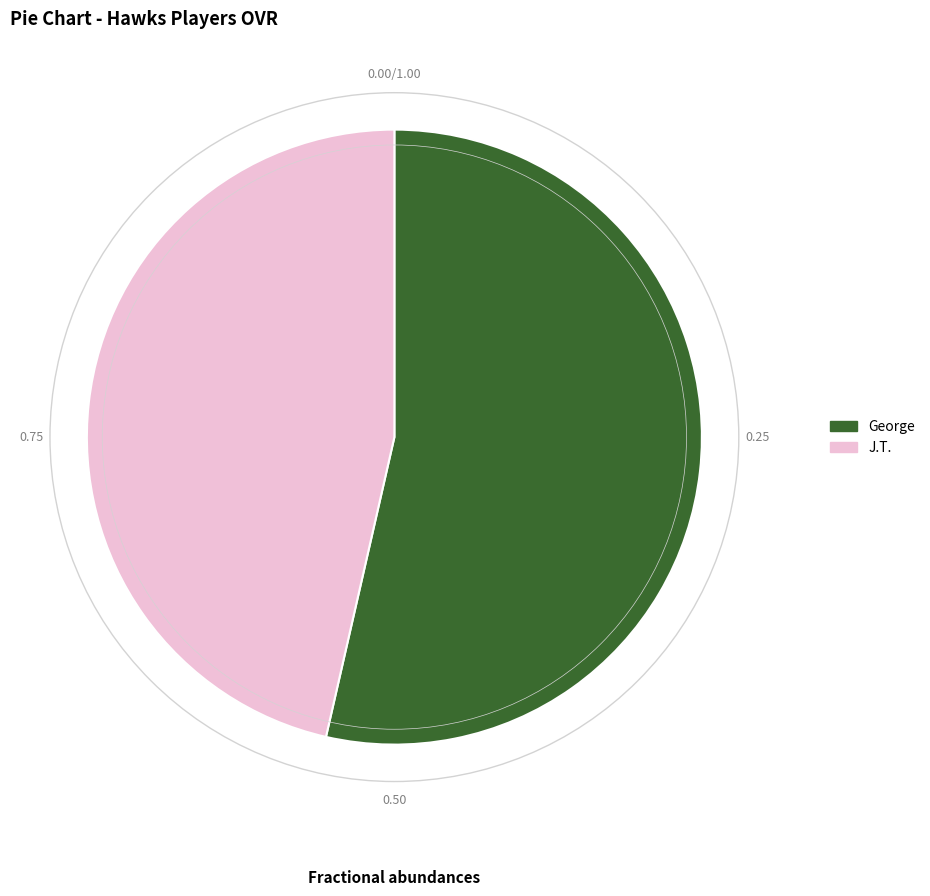

Rank the categories by value from highest to lowest.

George, J.T.